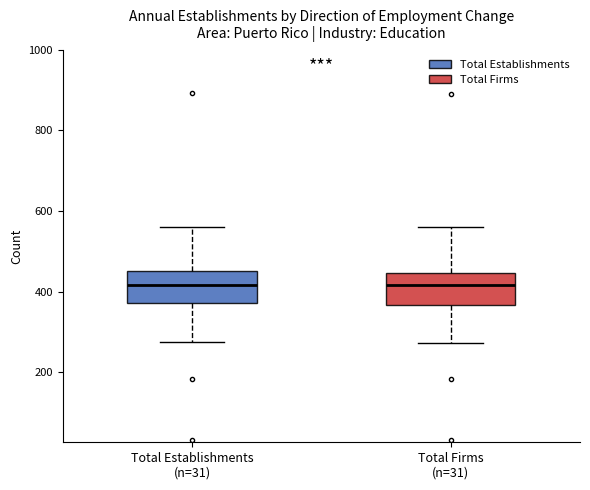

Reading left to right, transcribe this box plot: for each box, give where its median line is, the range the box spans, and where its two whiskers end, as read against the y-axis. The values are not printed on the chart, so give them approximately, as read against the axis.

Total Establishments (n=31): median 420, box 380 to 460, whiskers 280 to 560
Total Firms (n=31): median 420, box 360 to 440, whiskers 280 to 560